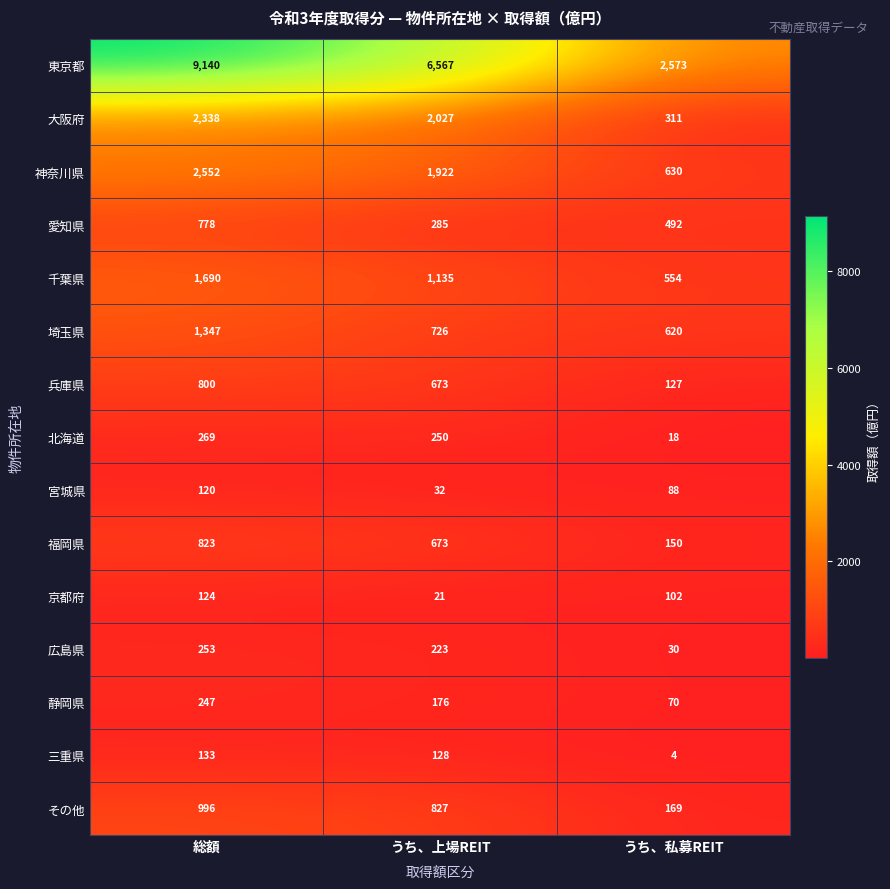

What is the lowest value of the 埼玉県 series?

620